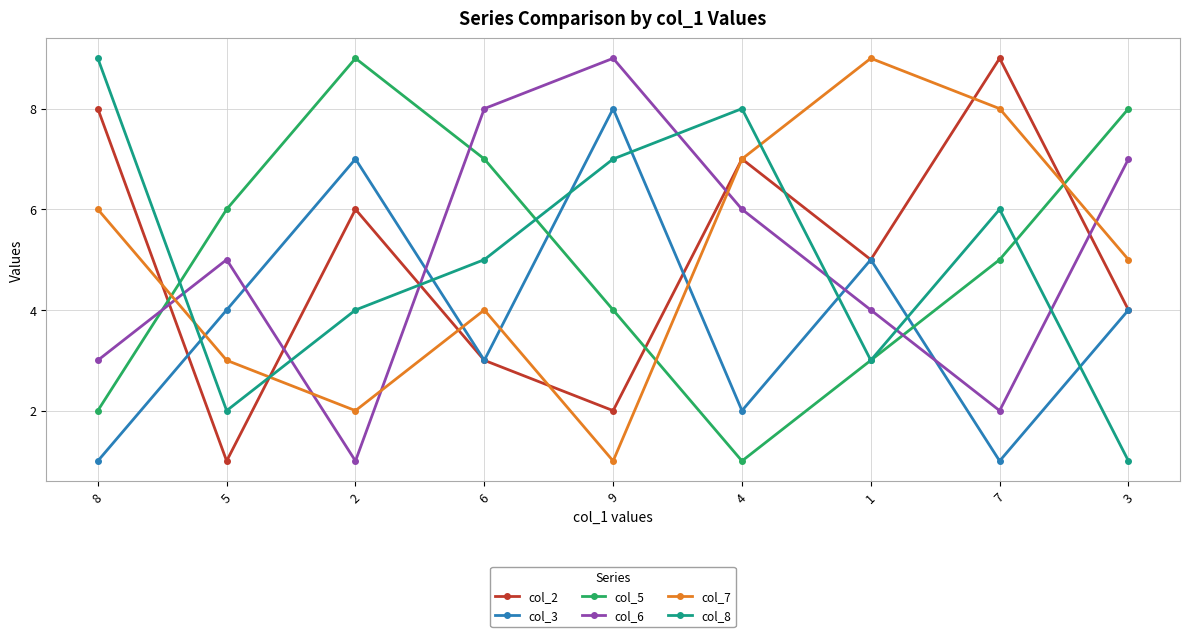

What is the label of the 1st point from the right?

3